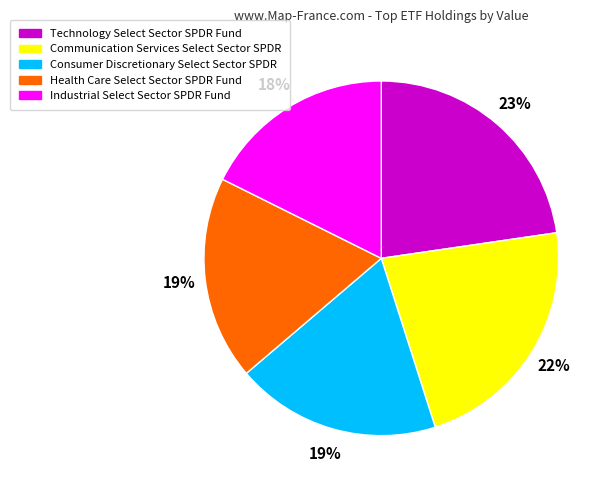

To the nearest percent, what is the difference between the largest and smallest slice percentages?

5%